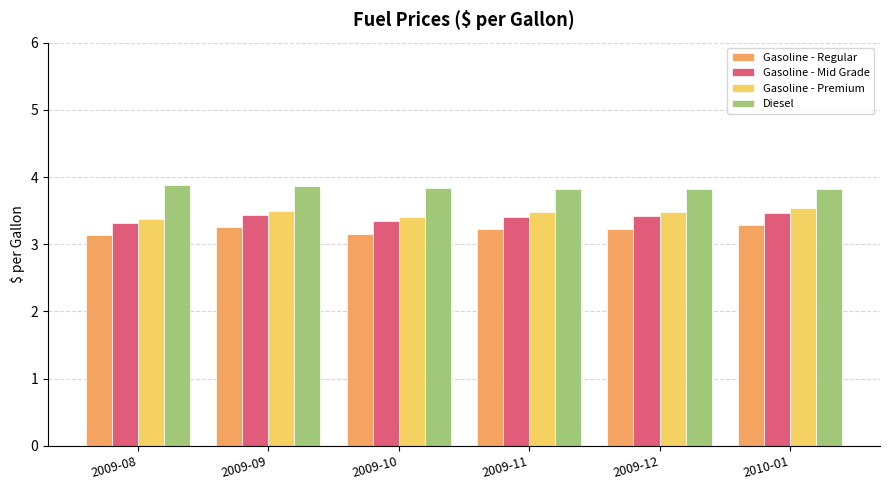

How many Gasoline - Regular values are between 3 and 4?

6